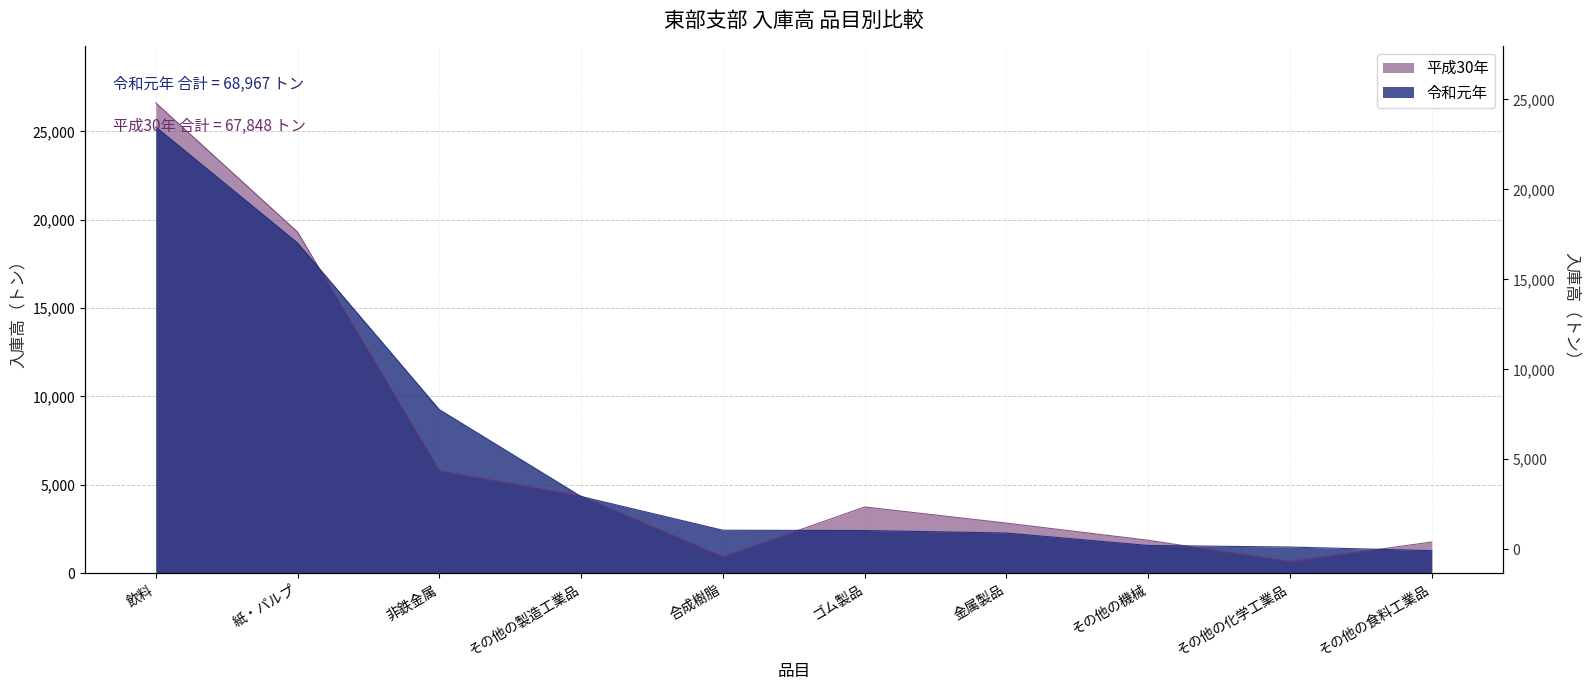

Does the chart have visible grid lines?

Yes